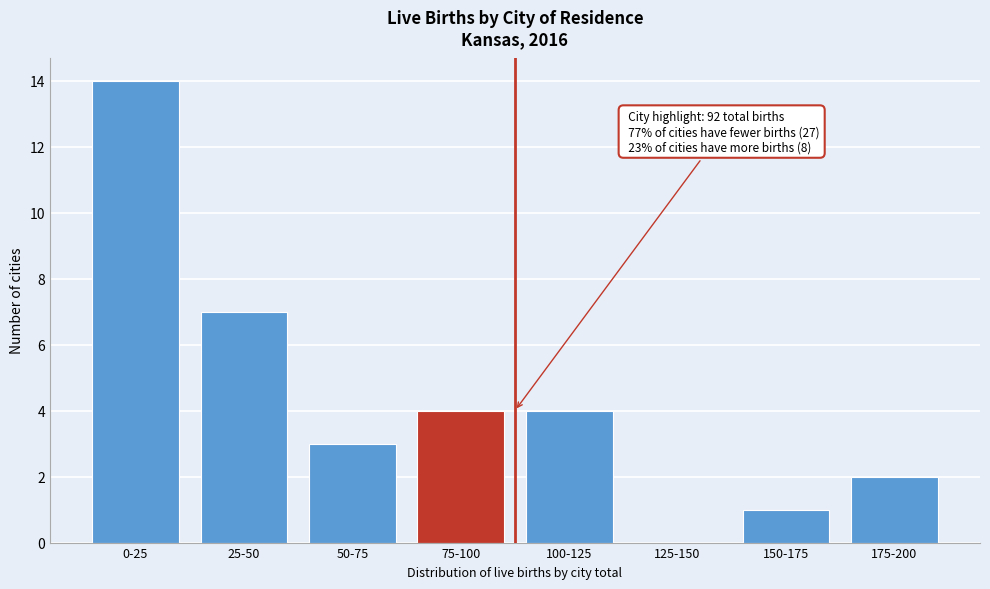

Reading left to right, what are all the values shown in this chart?

0-25=14	25-50=7	50-75=3	75-100=4	100-125=4	125-150=0	150-175=1	175-200=2